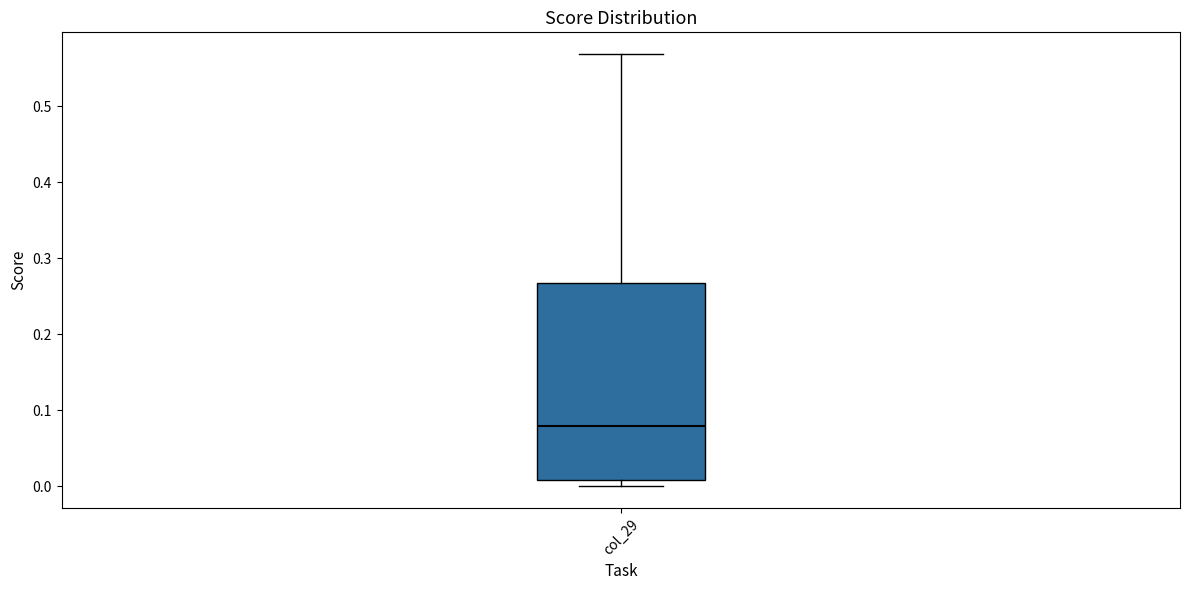

Read this box plot against the y-axis: the position of the median line, the range covered by the box, and the ends of both whiskers. The values are not printed on the chart, so give them approximately, as read against the axis.

median 0.08, box 0.01 to 0.27, whiskers 0.00 to 0.57